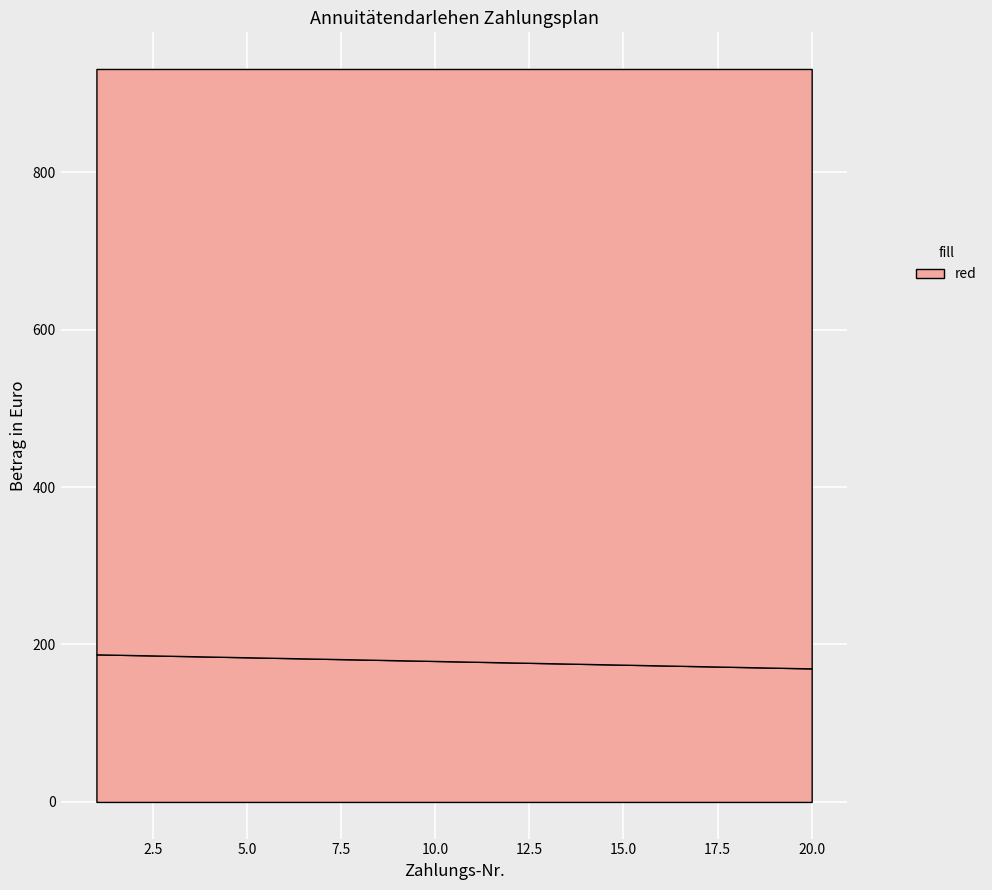

Which category has the highest value in the Tilgung series?

20